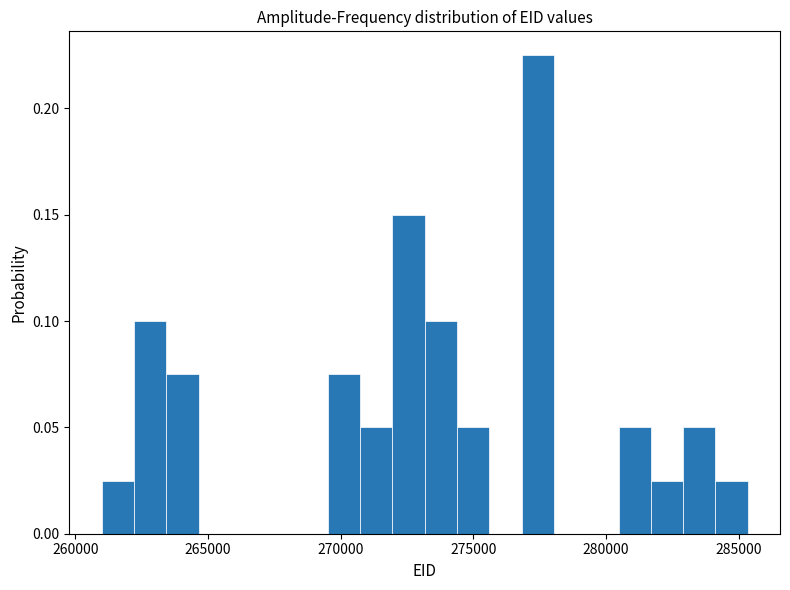

Around what value on the x-axis is the tallest bar? Give the approximate position of its centre, as read against the axis.

277500